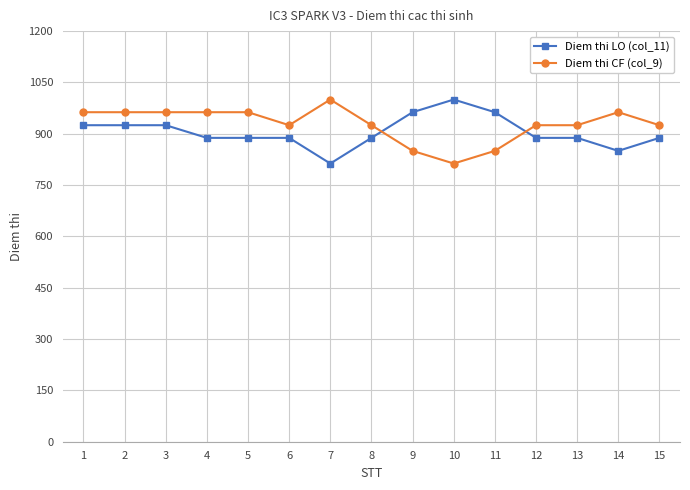

After their last crossing, which series has the higher values: Diem thi CF (col_9) or Diem thi LO (col_11)?

Diem thi CF (col_9)